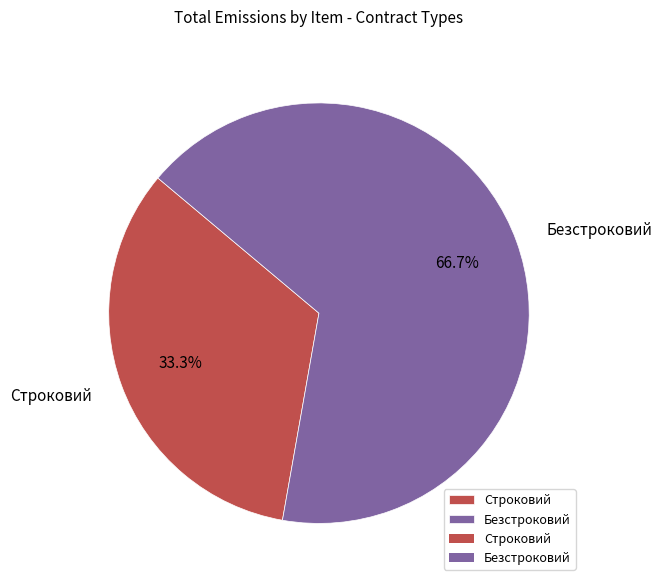

Between Безстроковий and Строковий, which is larger?

Безстроковий